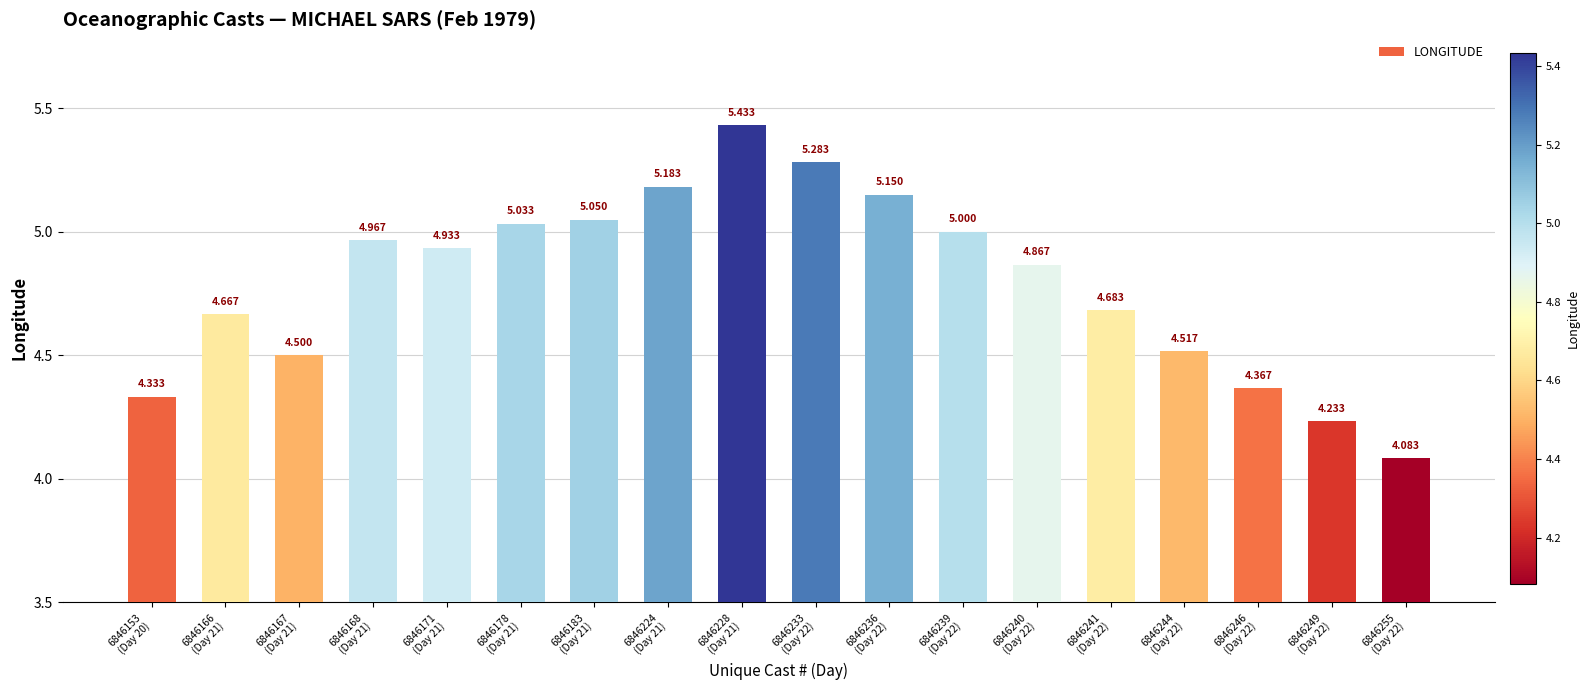

What is the label of the 6th bar from the left?

6846178
(Day 21)